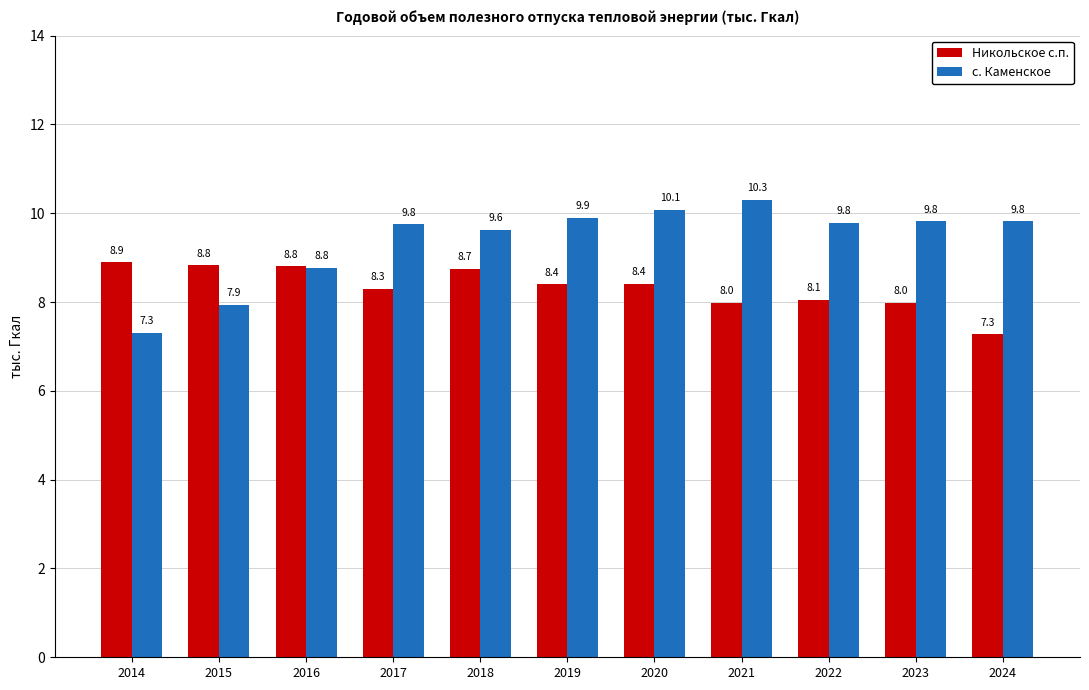

At 2020, list the series in order from largest to smallest.

с. Каменское, Никольское с.п.